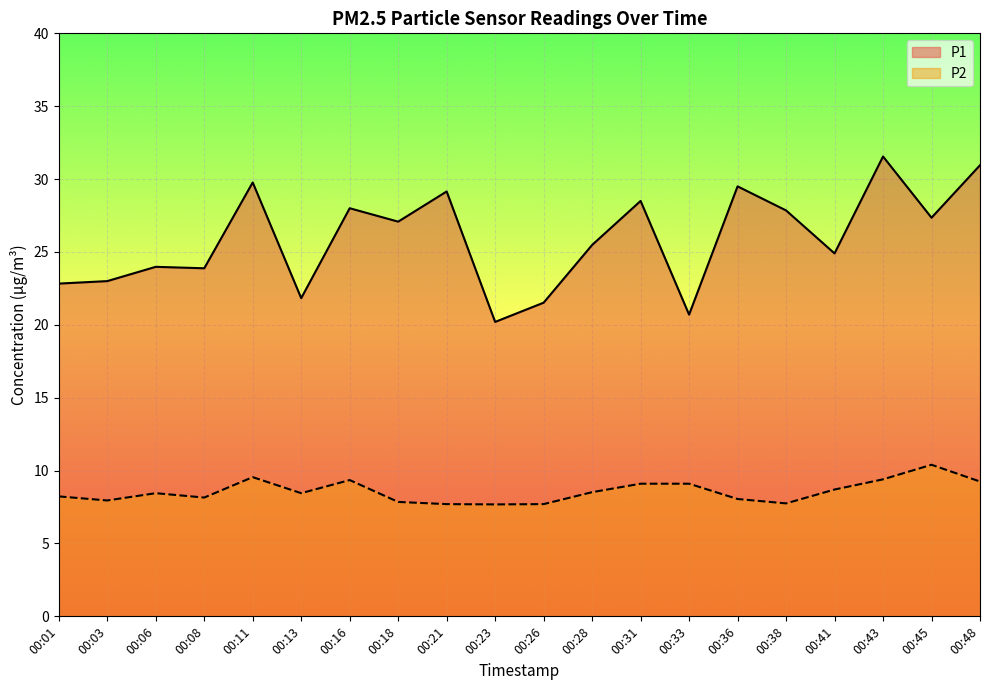

Is the value of P2 at 00:16 greater than the value of P1 at 00:08?

No